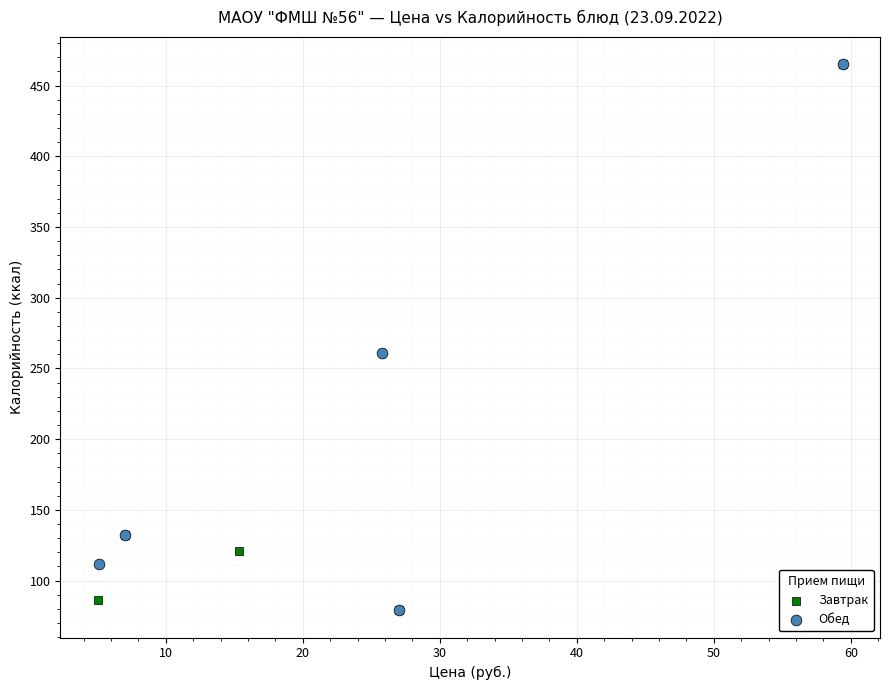

What are all the series names shown in the legend?

Завтрак, Обед